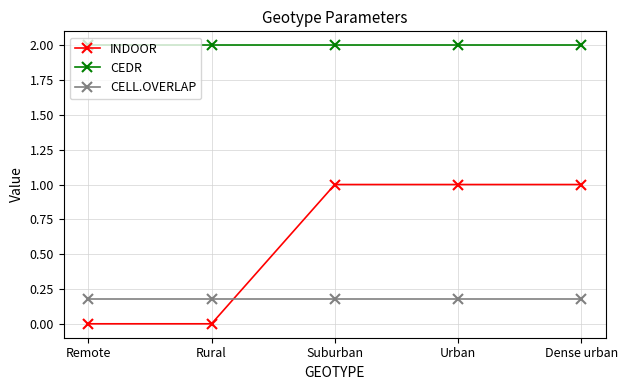

List the series in order of their overall mean, lowest first.

CELL.OVERLAP, INDOOR, CEDR